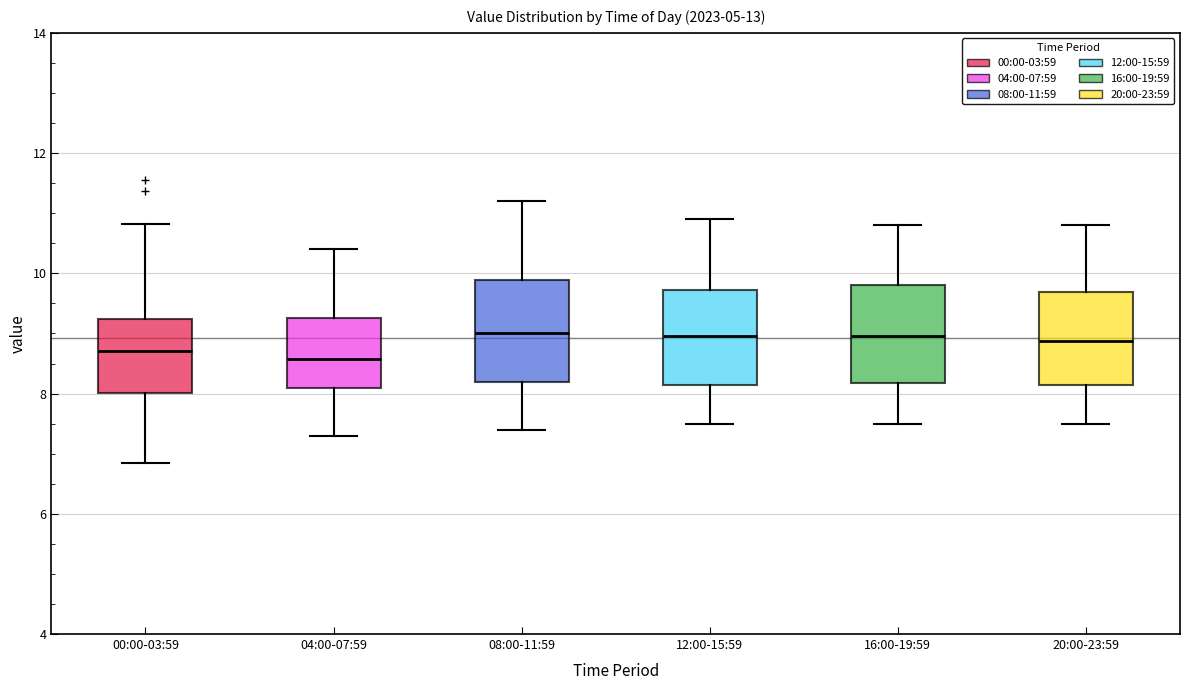

Reading left to right, transcribe this box plot: for each box, give where its median line is, the range the box spans, and where its two whiskers end, as read against the y-axis. The values are not printed on the chart, so give them approximately, as read against the axis.

00:00-03:59: median 8.8, box 8.0 to 9.2, whiskers 6.8 to 10.8
04:00-07:59: median 8.6, box 8.2 to 9.2, whiskers 7.4 to 10.4
08:00-11:59: median 9.0, box 8.2 to 9.8, whiskers 7.4 to 11.2
12:00-15:59: median 9.0, box 8.2 to 9.8, whiskers 7.6 to 11.0
16:00-19:59: median 9.0, box 8.2 to 9.8, whiskers 7.6 to 10.8
20:00-23:59: median 8.8, box 8.2 to 9.6, whiskers 7.6 to 10.8